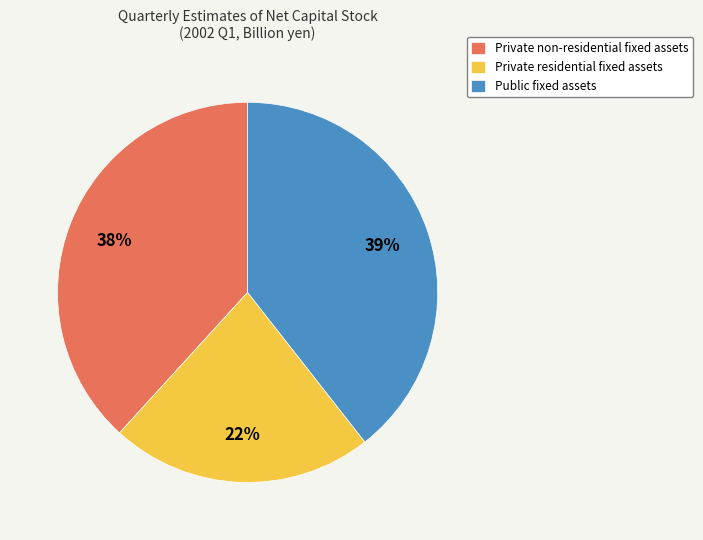

To the nearest percent, what percentage of the pie is Private residential fixed assets?

22%